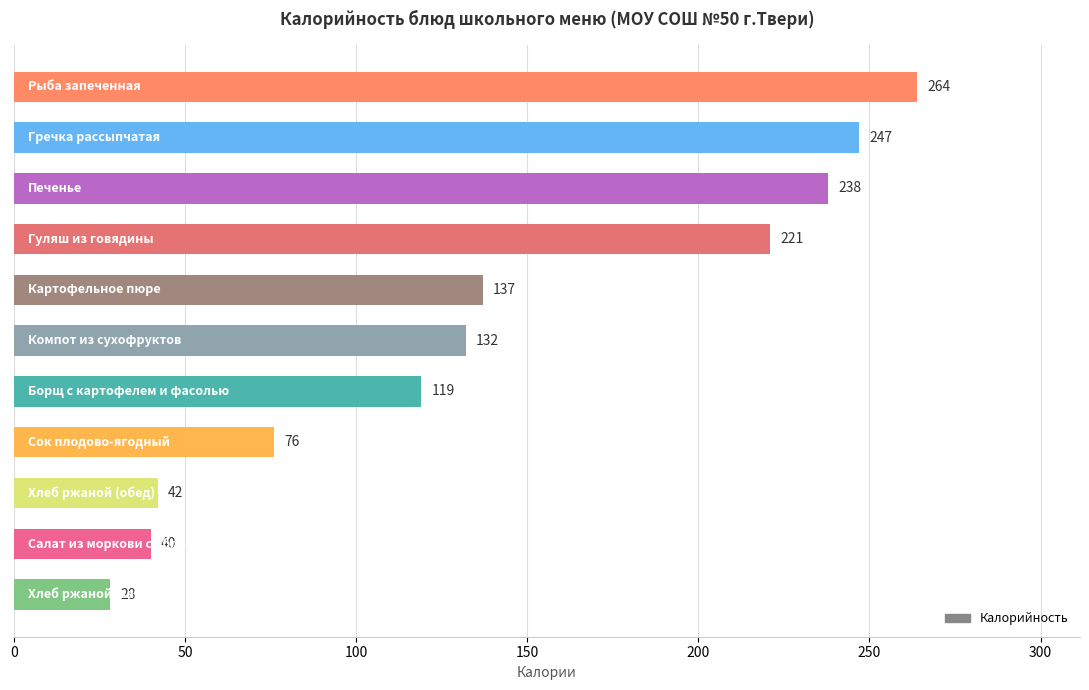

What is the greatest value displayed?

264